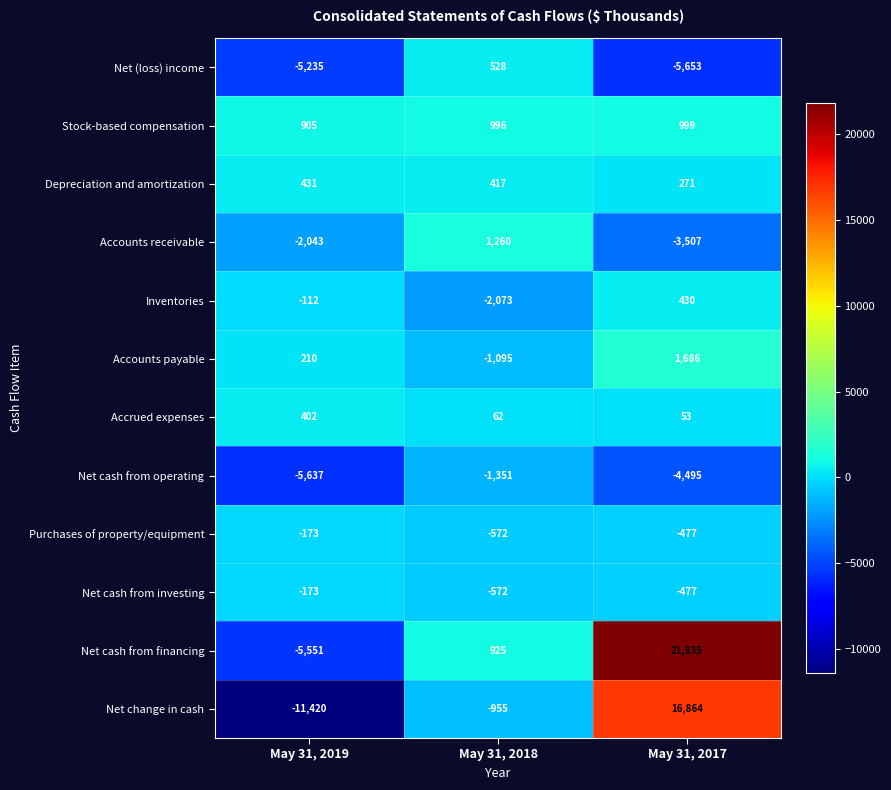

Which series has the largest total across all categories?

Net cash from financing